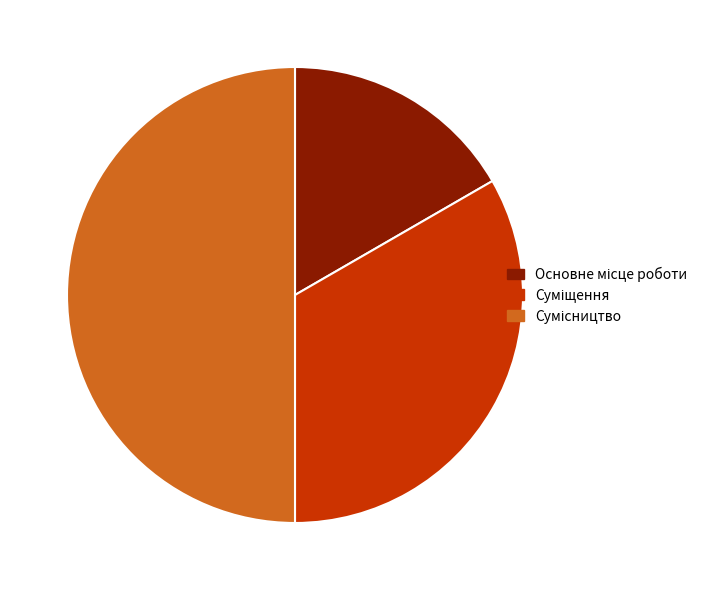

Combined, do Суміщення and Сумісництво account for over 50%?

Yes